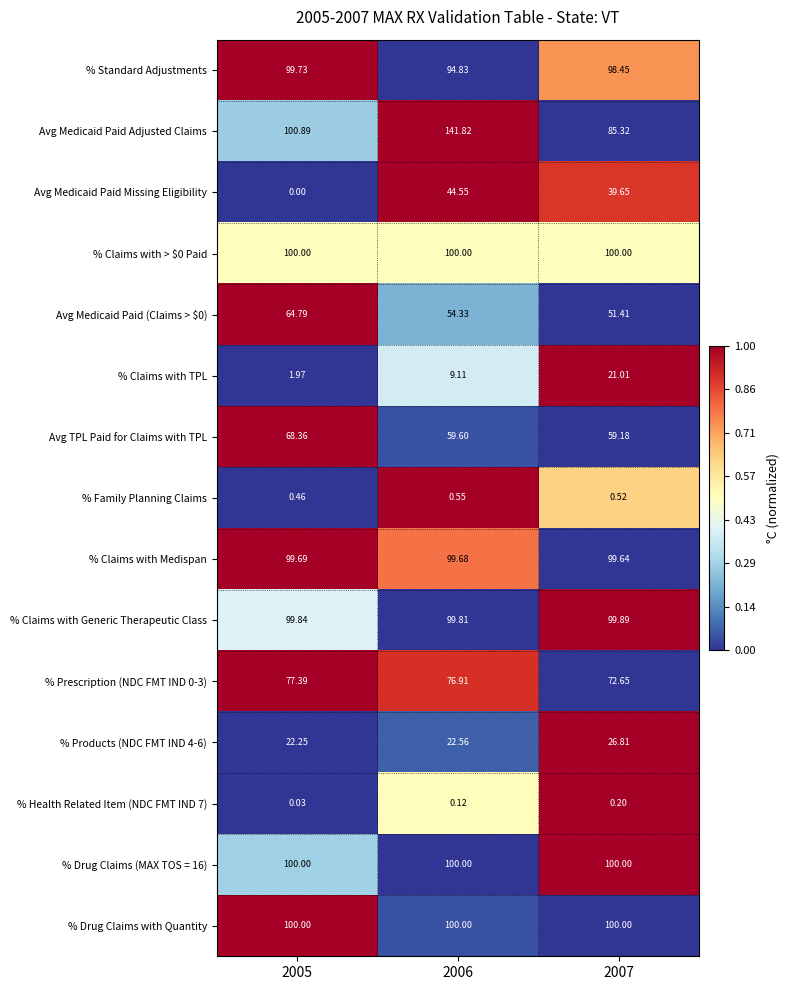

Count the number of data series in this chart.

15